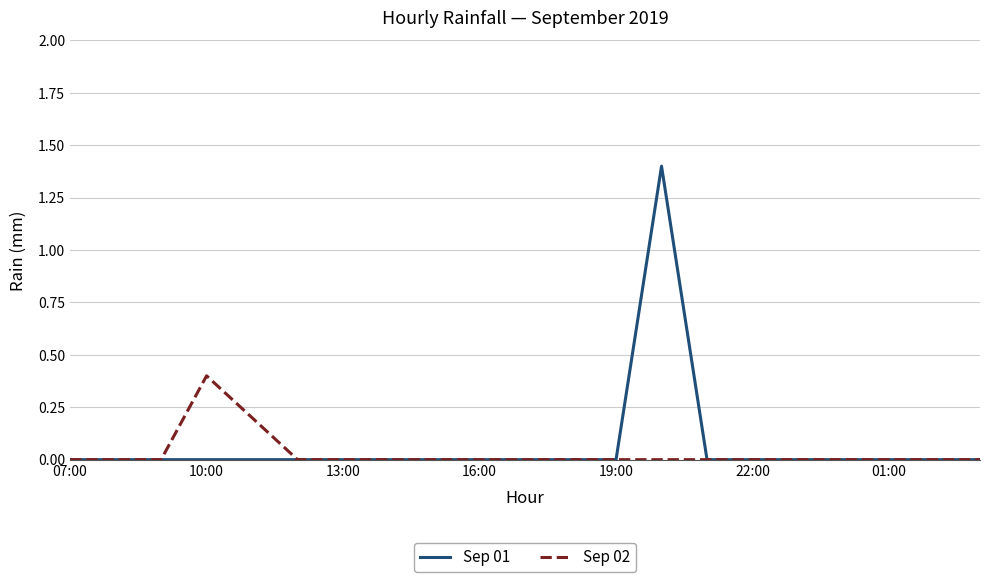

At how many categories does at least one series exceed 1?

1